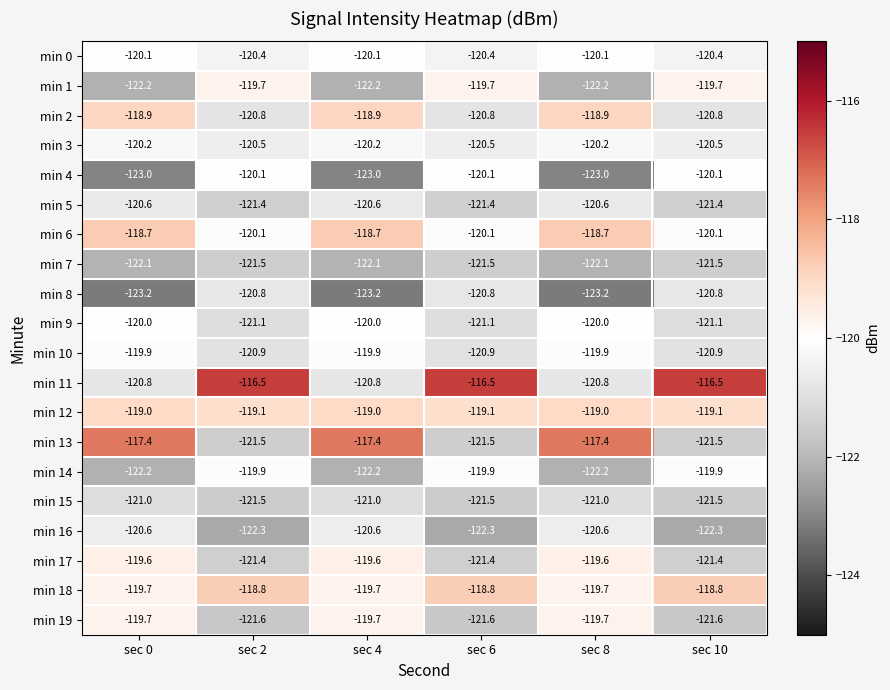

Is it true that min 2 equals -207.8 at sec 4?

False